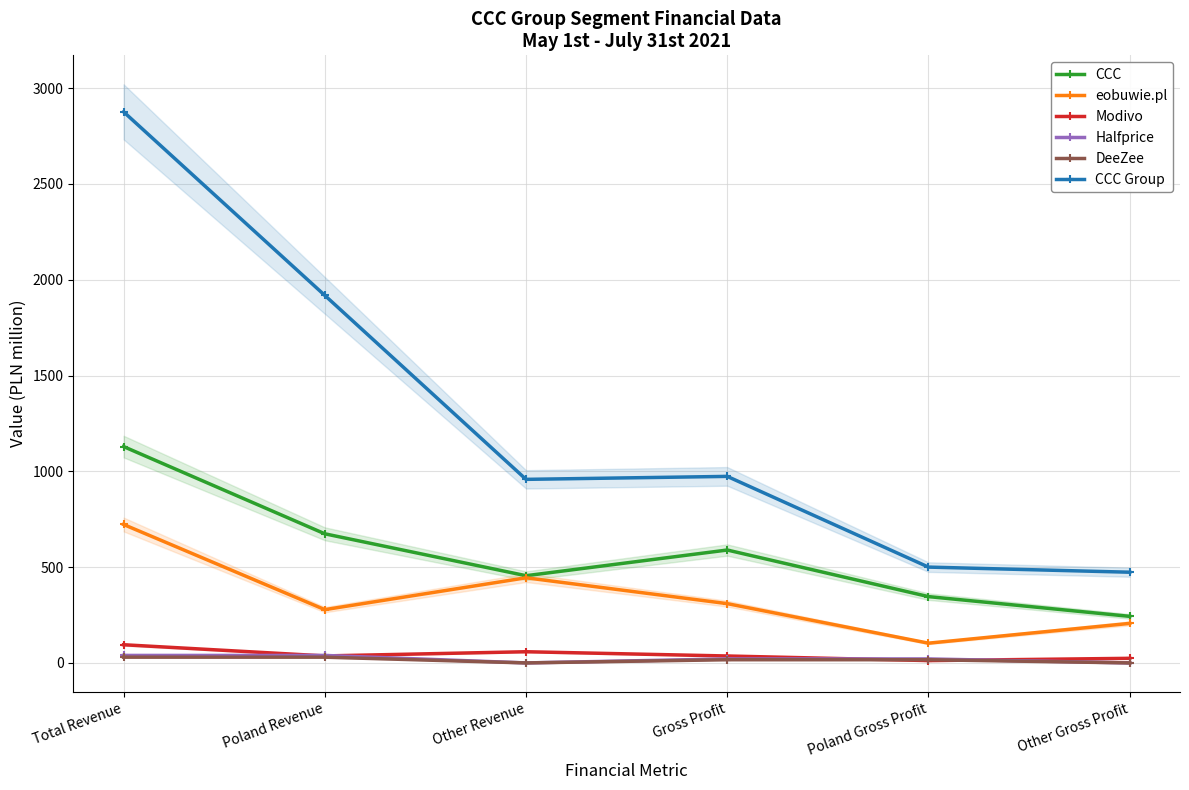

Reading right to left, transcribe all the data shown in this chart.

CCC: 243.1	346.1	589.2	455.2	673.9	1129.1
eobuwie.pl: 206.3	103.1	309.4	444.4	278.1	722.5
Modivo: 24.0	12.2	36.2	58.4	36.5	94.9
Halfprice: 0.0	20.8	20.8	0.0	39.1	39.1
DeeZee: 0.0	16.7	16.7	0.0	30.0	30.0
CCC Group: 473.4	500.1	973.5	958.0	1918.2	2876.2